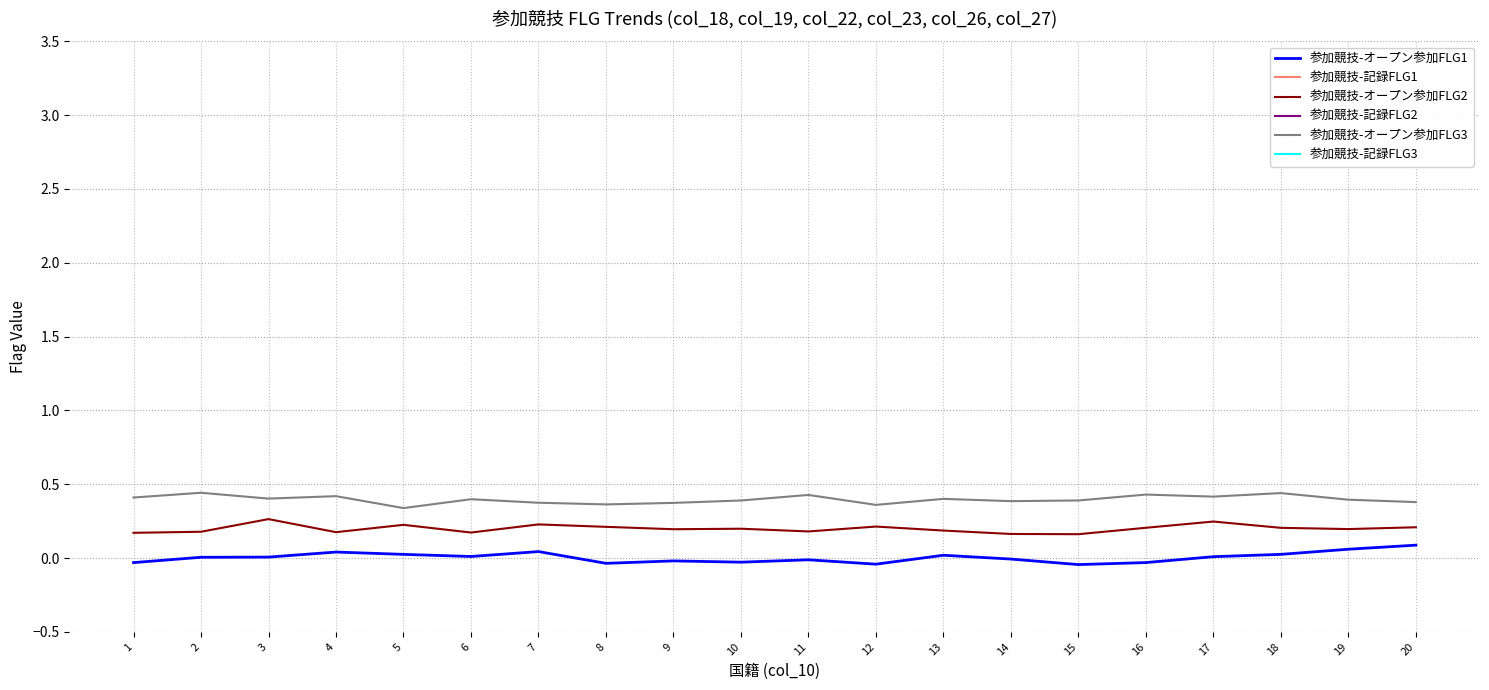

What is the average value of the 参加競技-オープン参加FLG2 series?

0.2